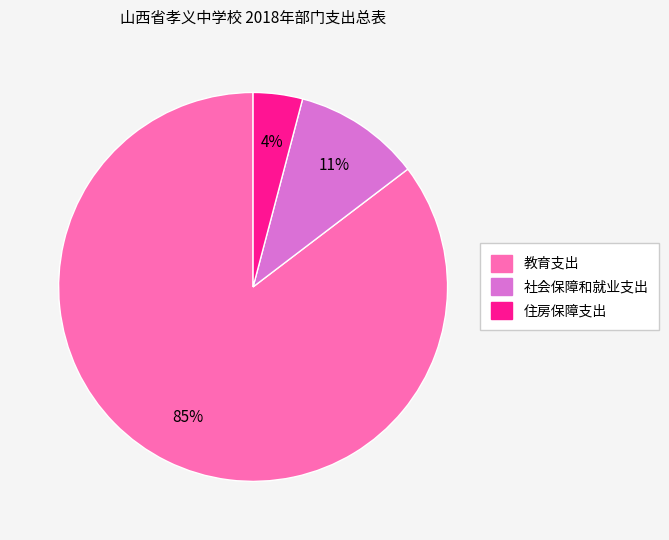

To the nearest percent, what portion does 教育支出 represent?

85%